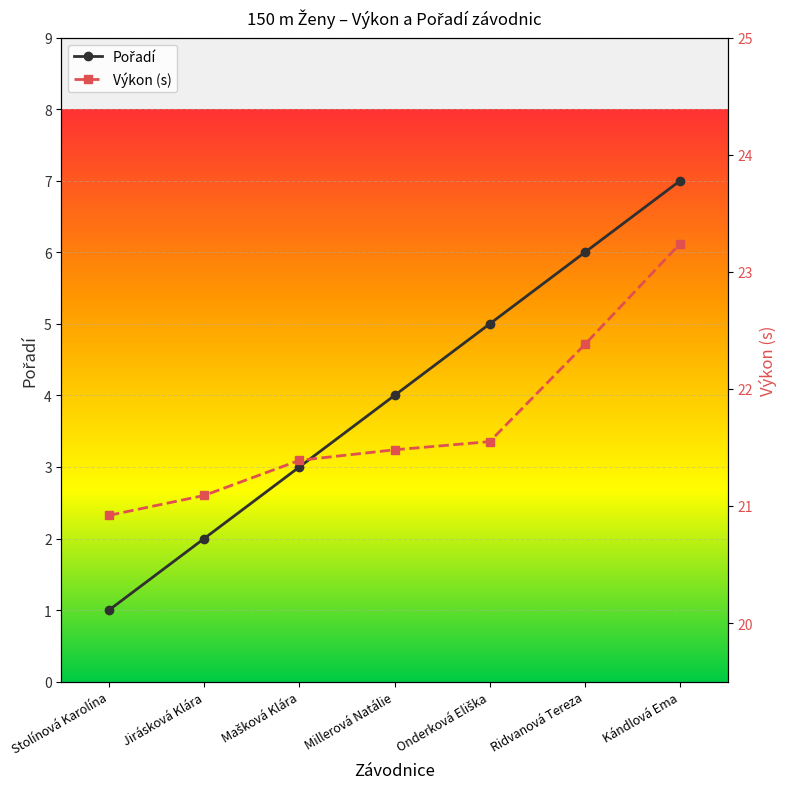

Is it true that Výkon (s) equals 22.4 at Ridvanová Tereza?

True